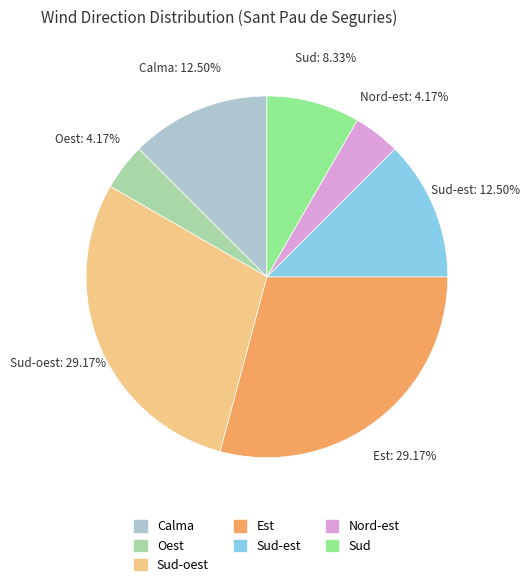

To the nearest percent, what is the average slice percentage?

14%